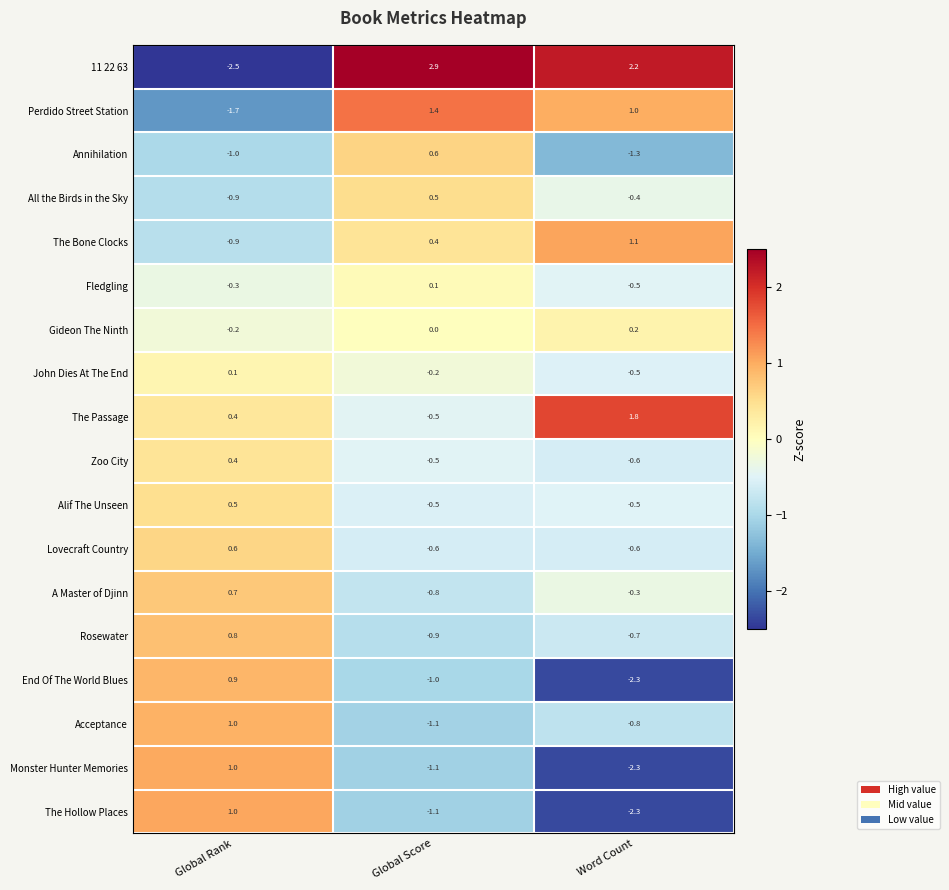

Which category has the lowest value across all series?

Global Rank